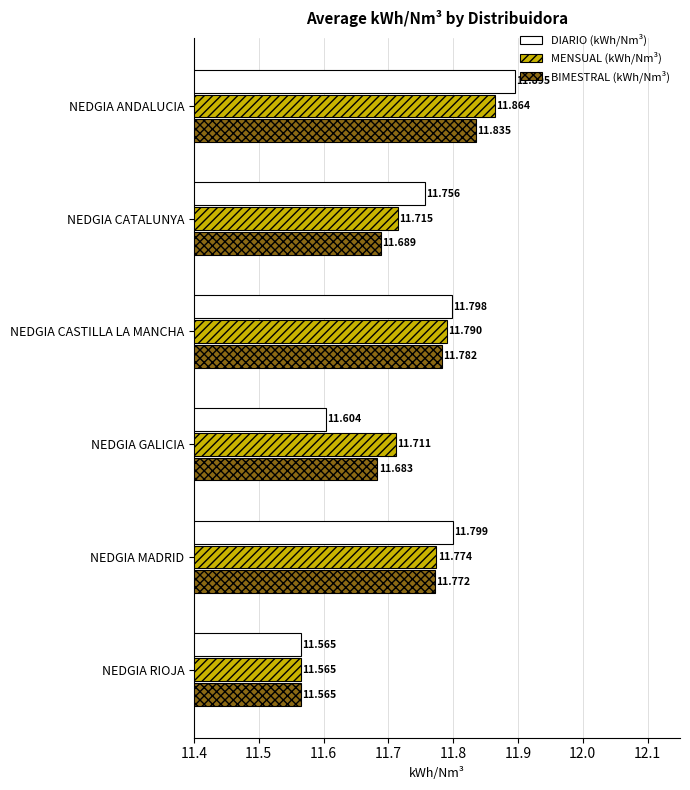

Rank the series at NEDGIA MADRID from highest to lowest value.

DIARIO (kWh/Nm³), MENSUAL (kWh/Nm³), BIMESTRAL (kWh/Nm³)